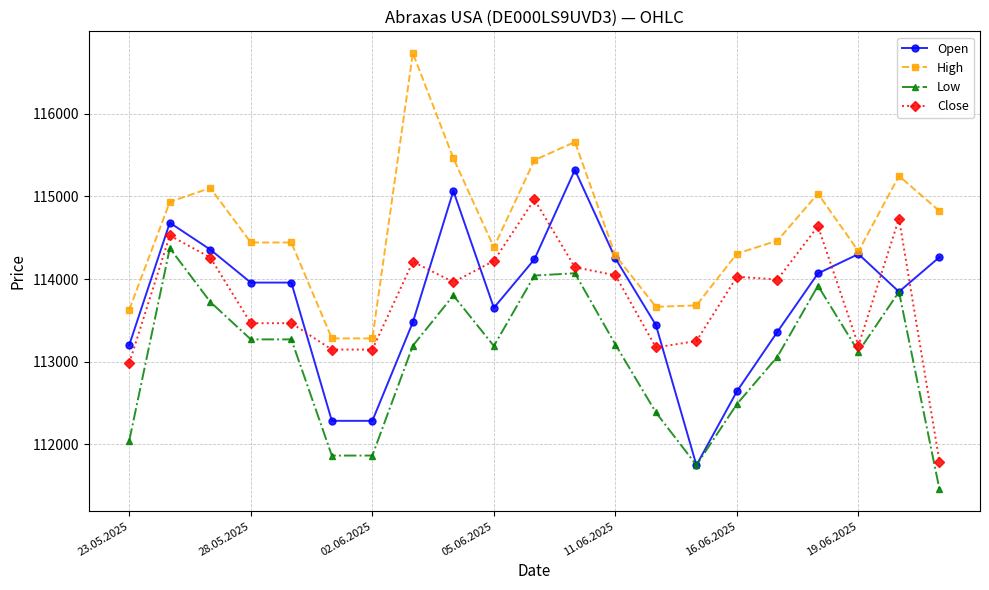

True or false: Close and Low cross at least once.

False